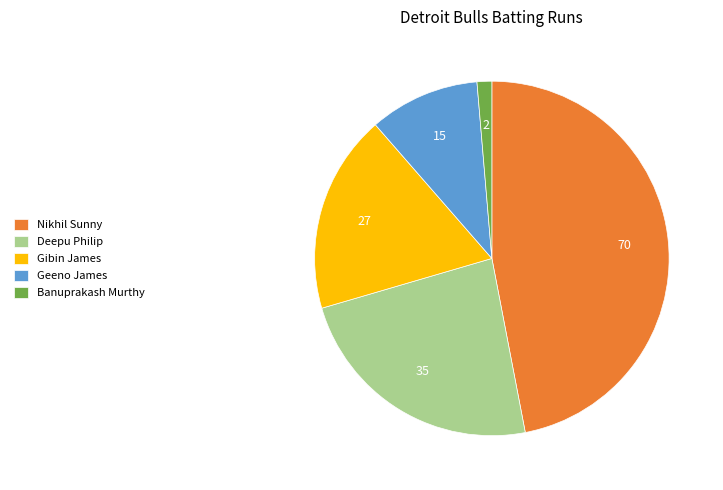

Is the sum of Deepu Philip and Geeno James greater than half?

No